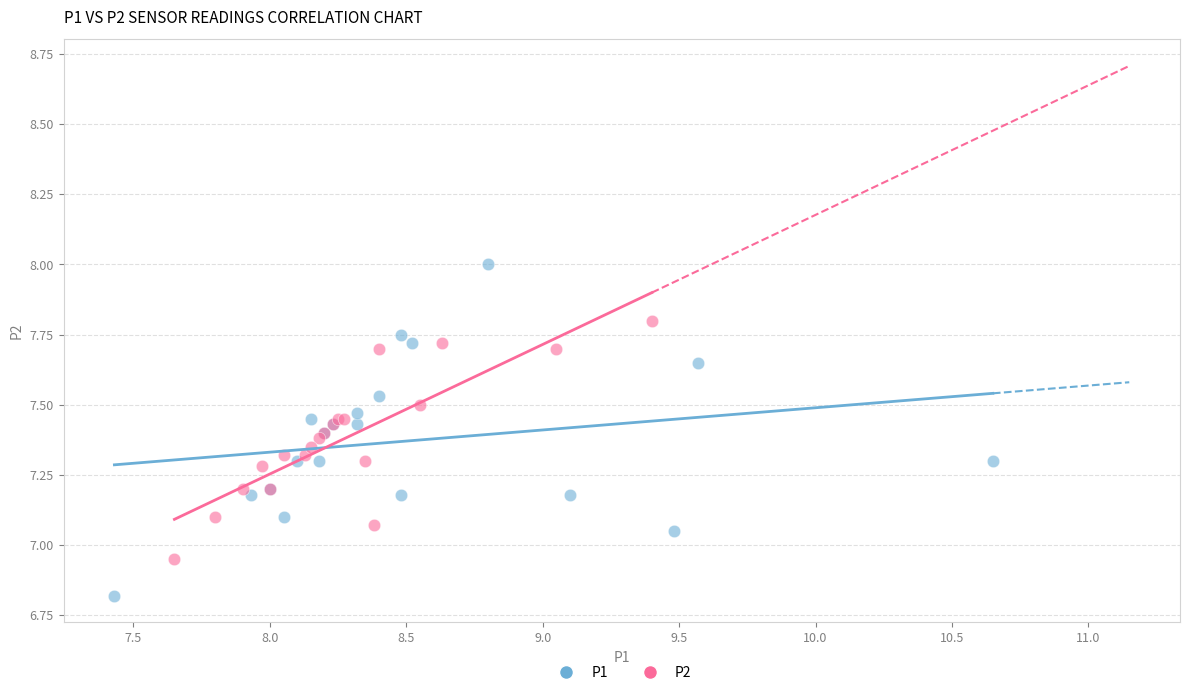

Which series contains the highest Y value?

P1